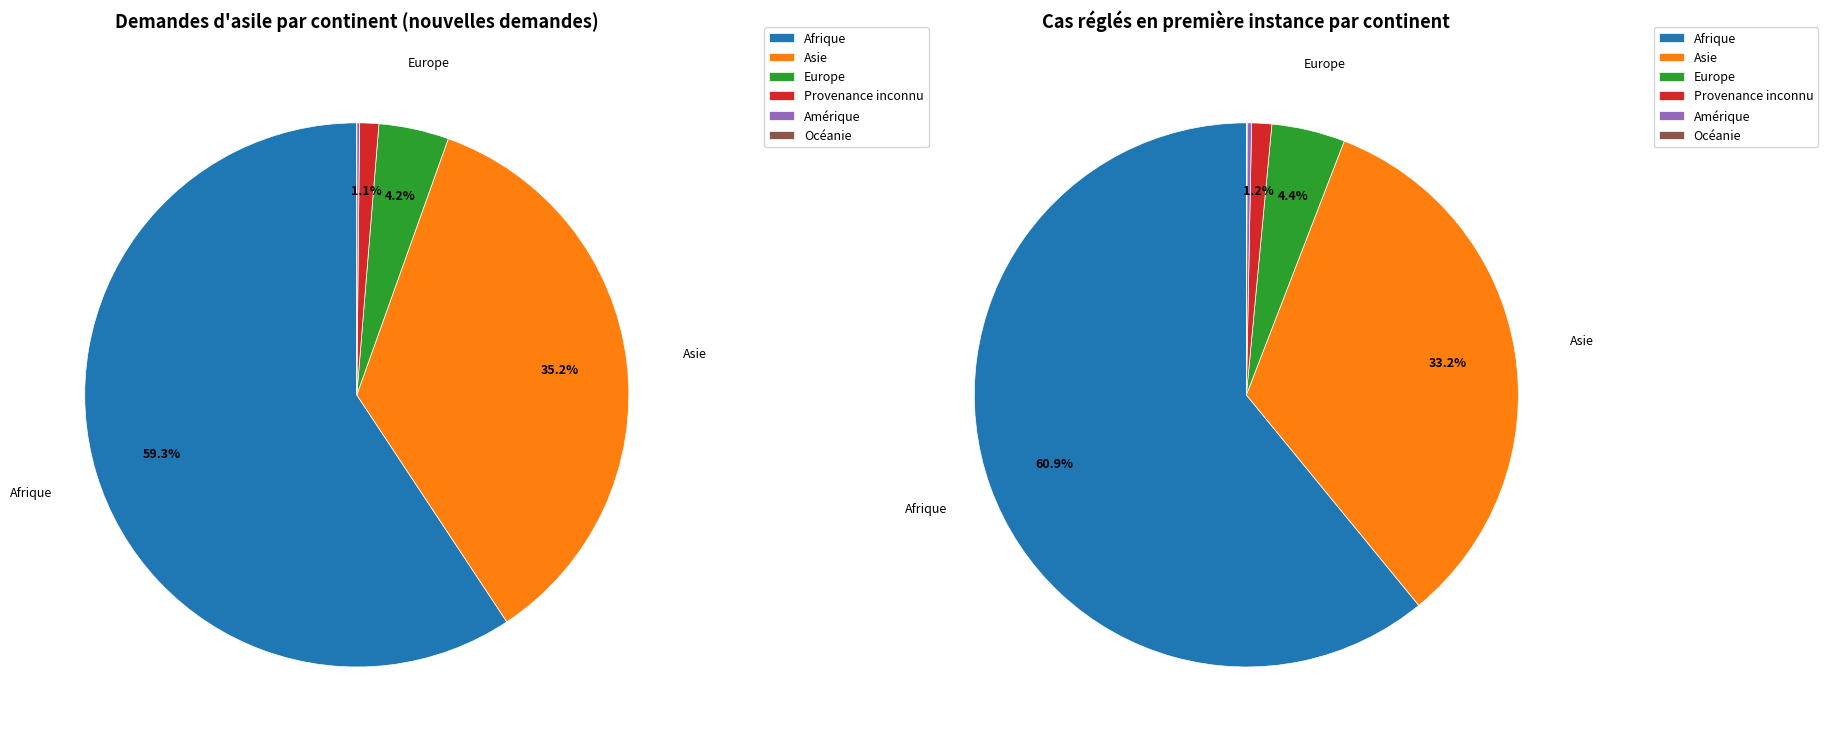

Is it true that Afrique is 54% of the pie?

False